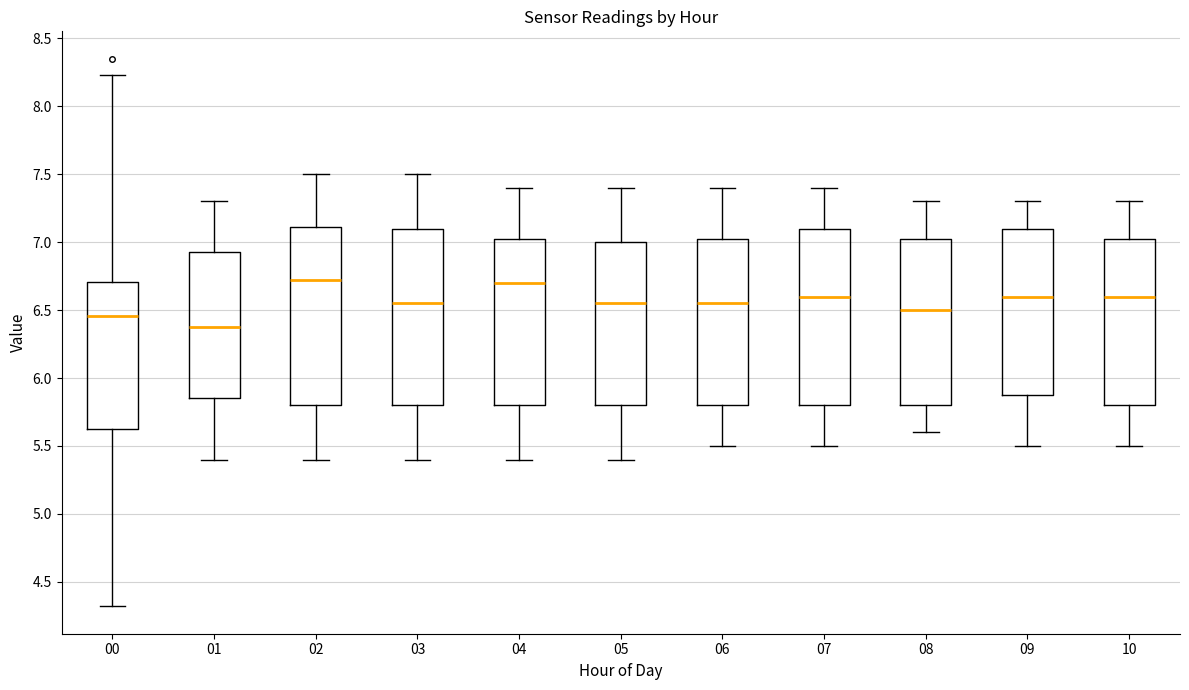

Which box's median line is the lowest?

01